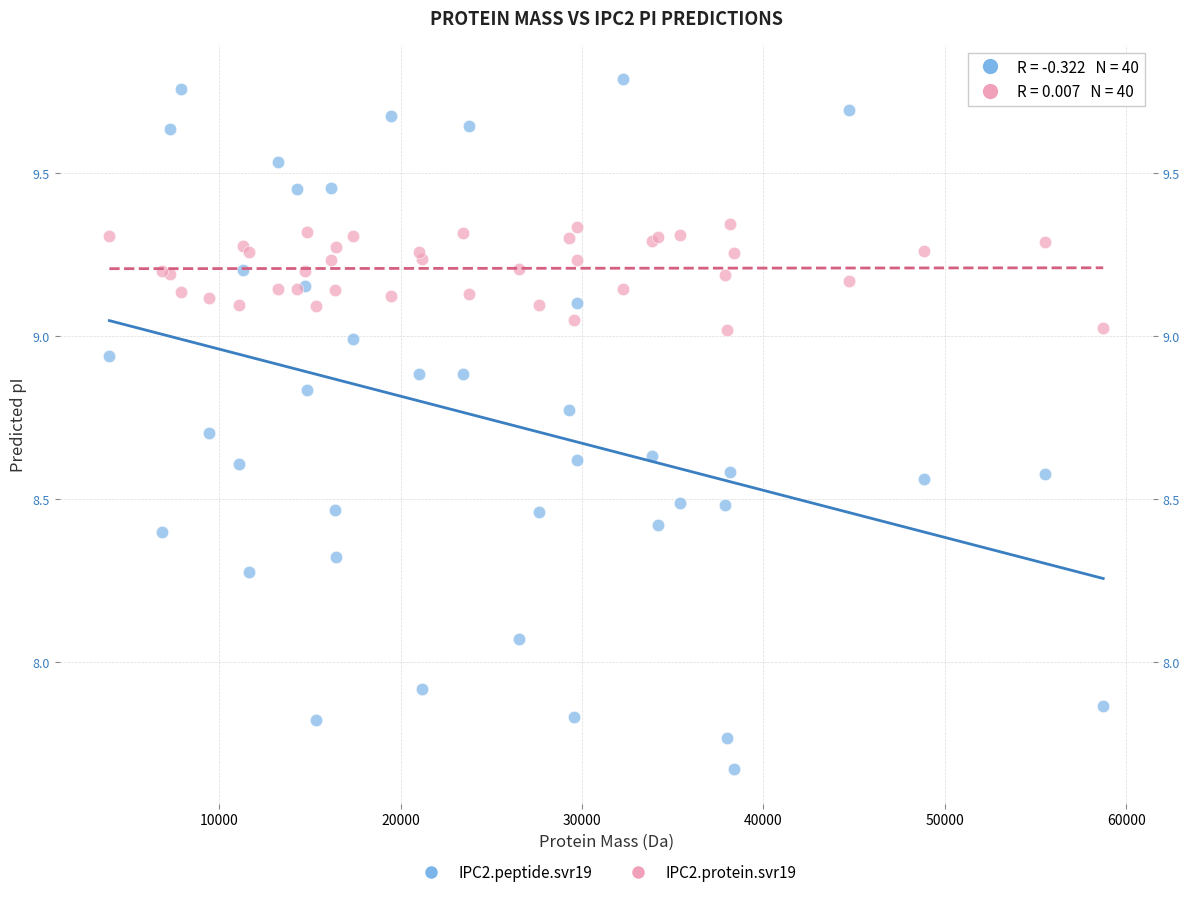

Which series has the largest Y range (max minus min)?

IPC2.peptide.svr19